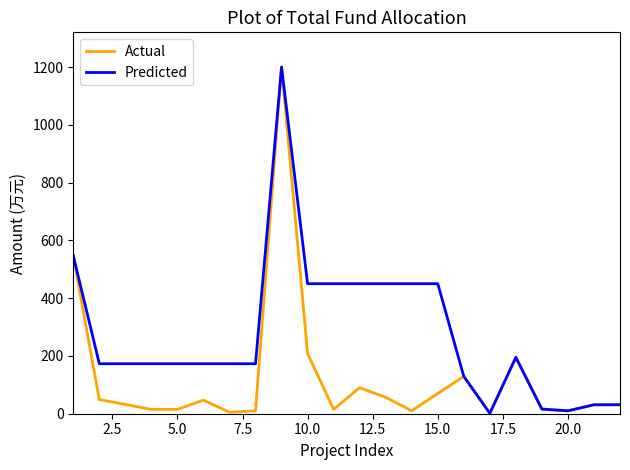

What is the highest value of the Predicted series?

1200.0